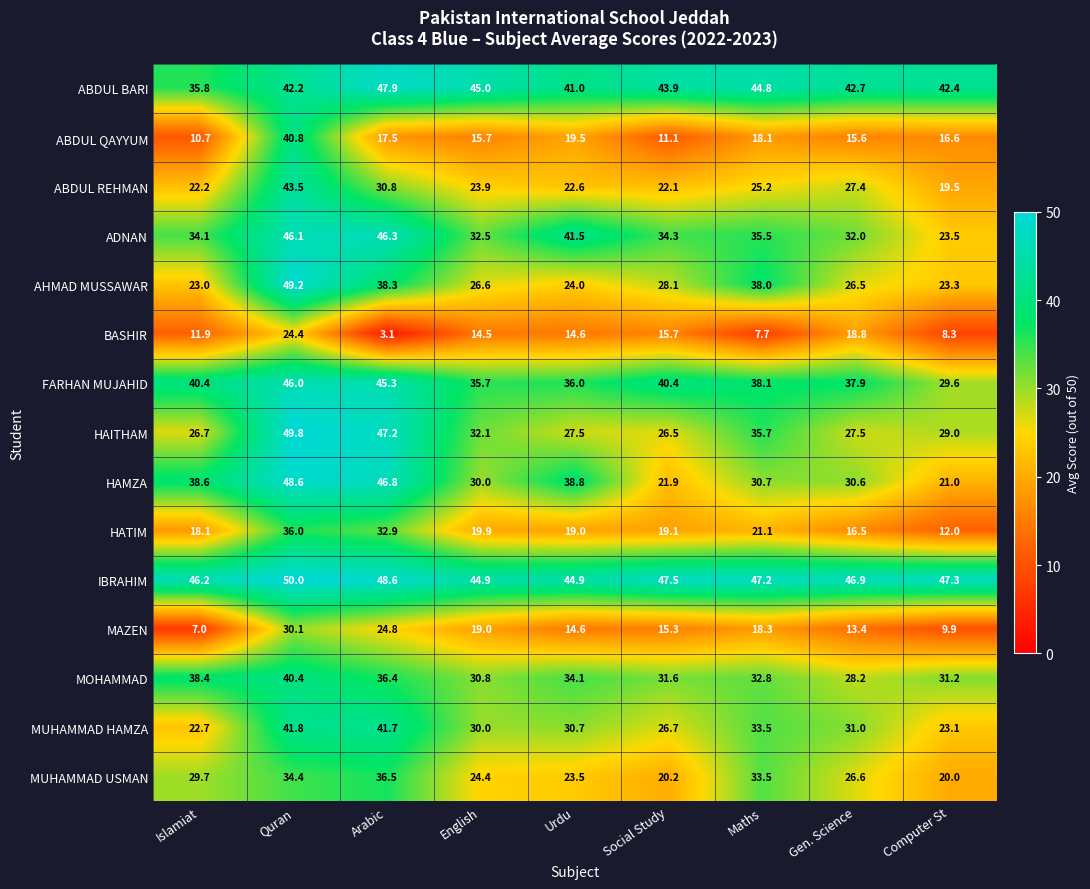

Where does the ABDUL REHMAN series first go above 23?

Quran